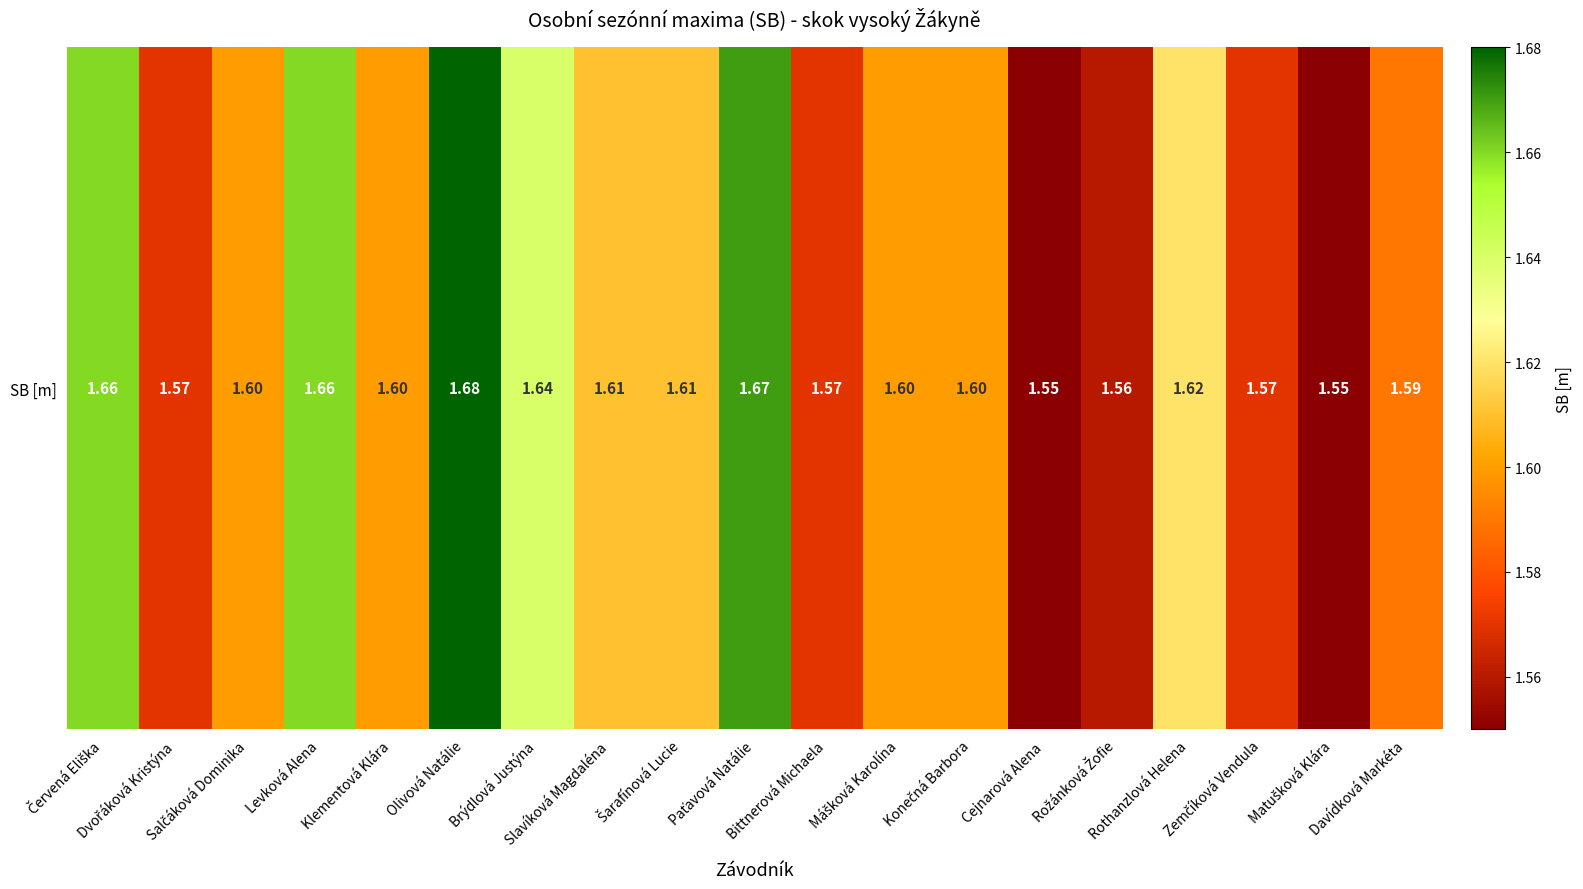

At which category does the chart reach its peak across all series?

Olivová Natálie